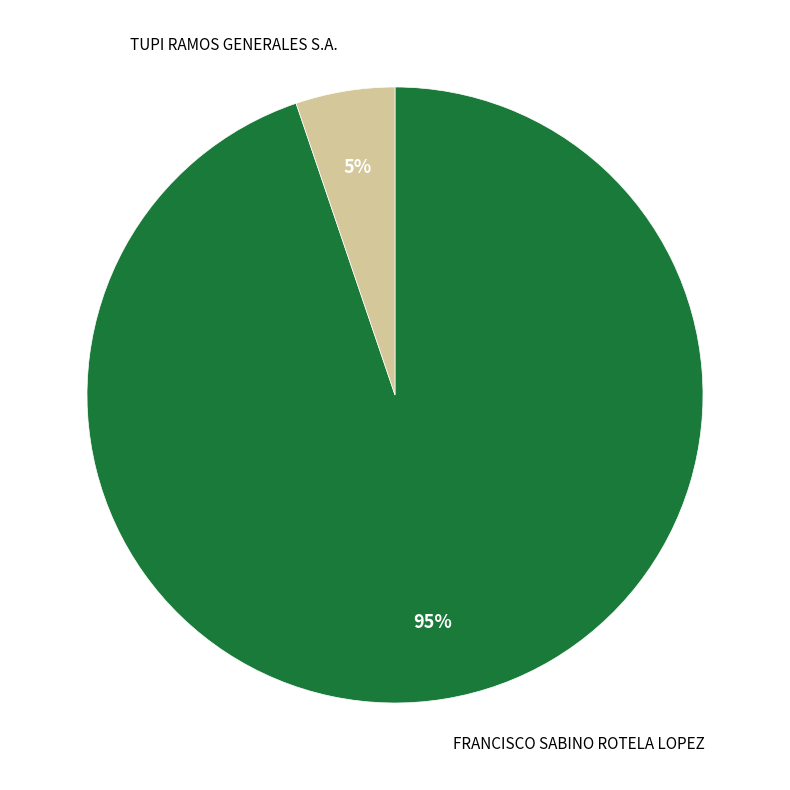

Is there any slice that represents more than half of the pie?

Yes